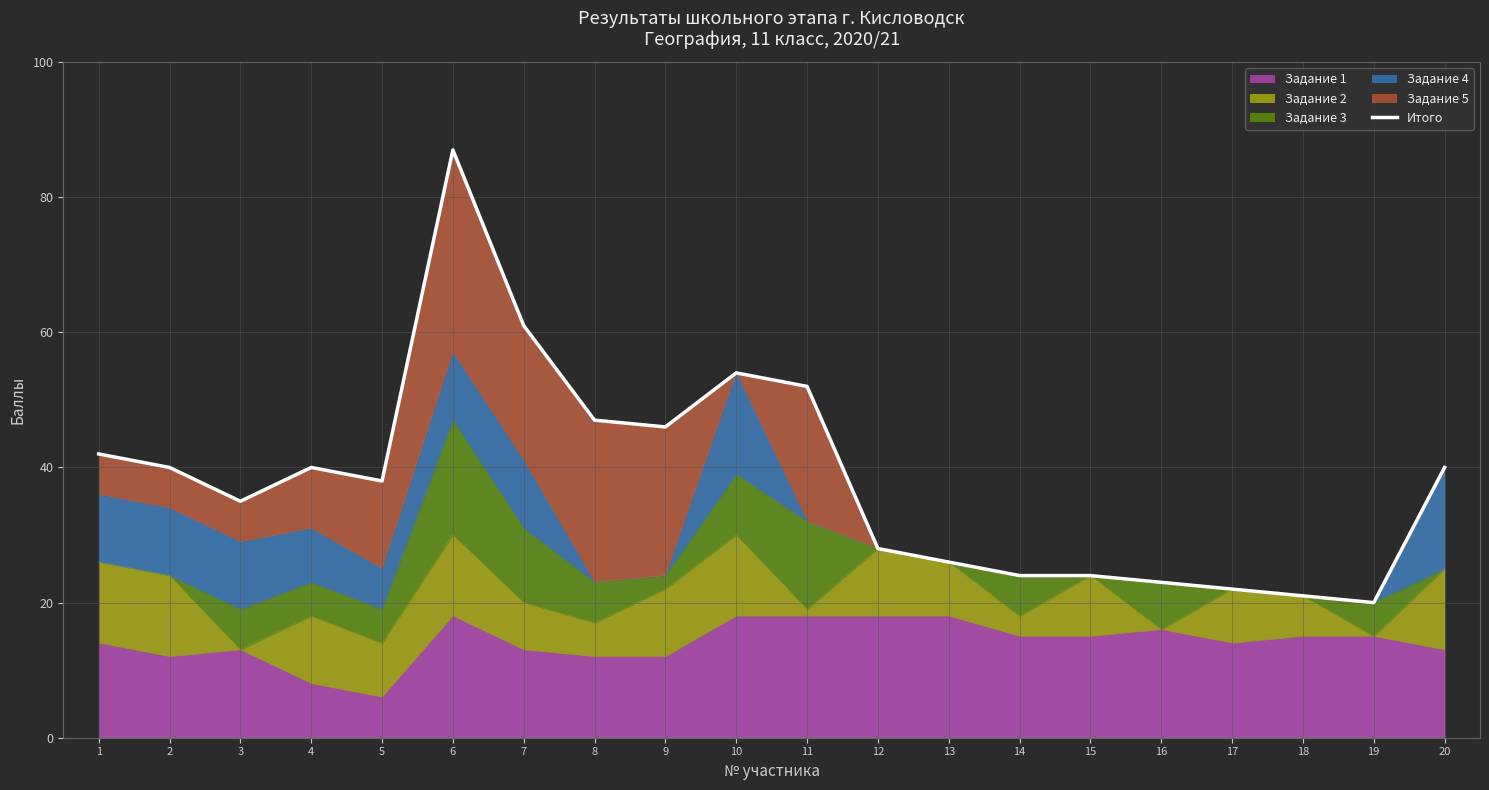

Which label corresponds to the largest value in the chart?

6